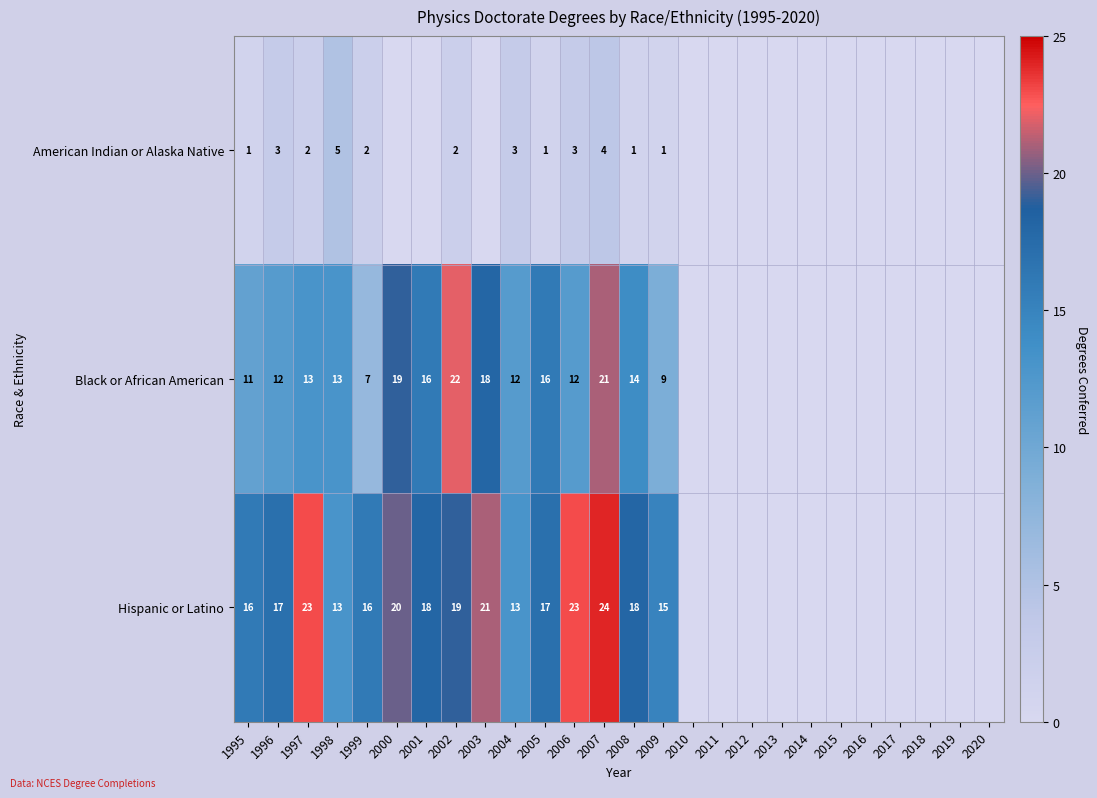

The value of Hispanic or Latino at 1995 is 7. True or false?

False